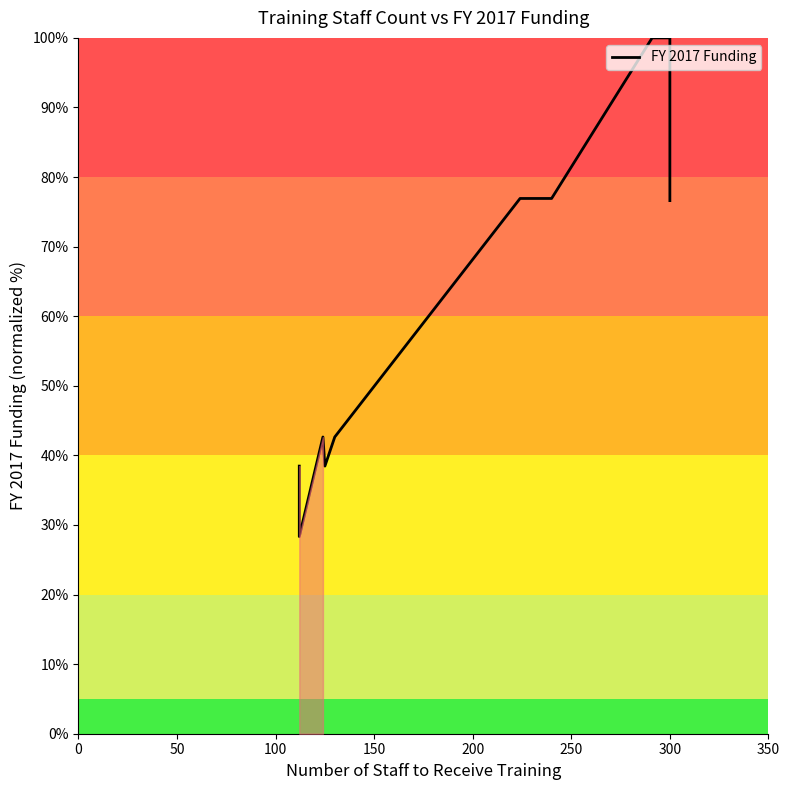

How many points are higher than both their immediate neighbors (excluding endpoints)?

1